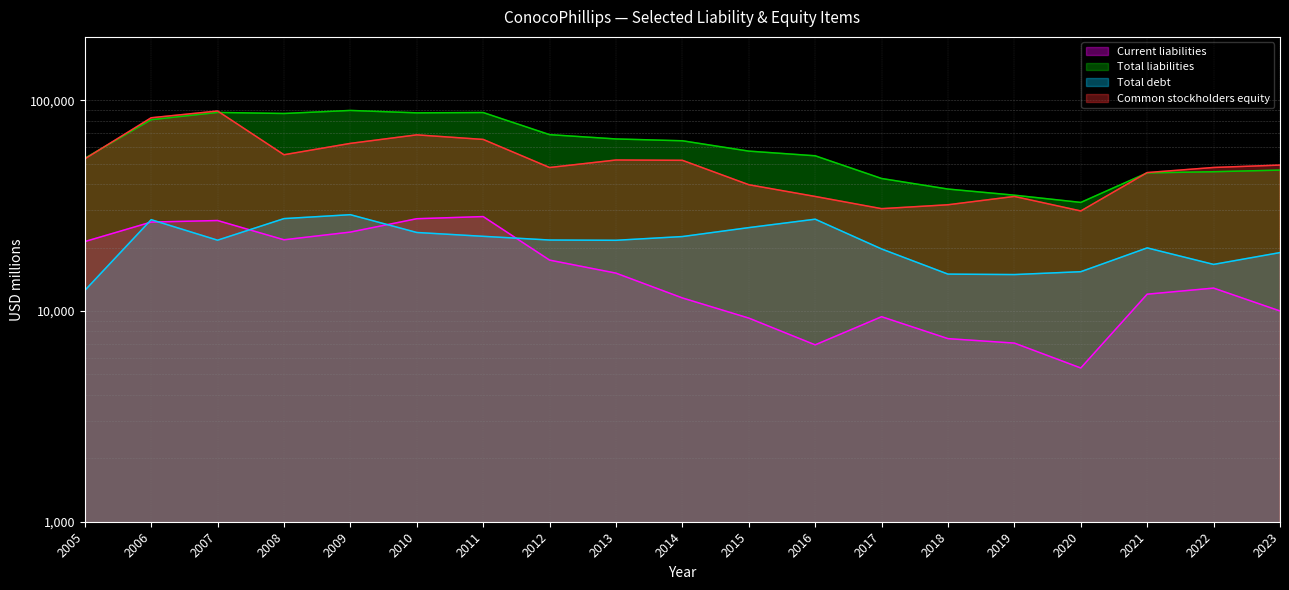

How many data points does each series have?

19